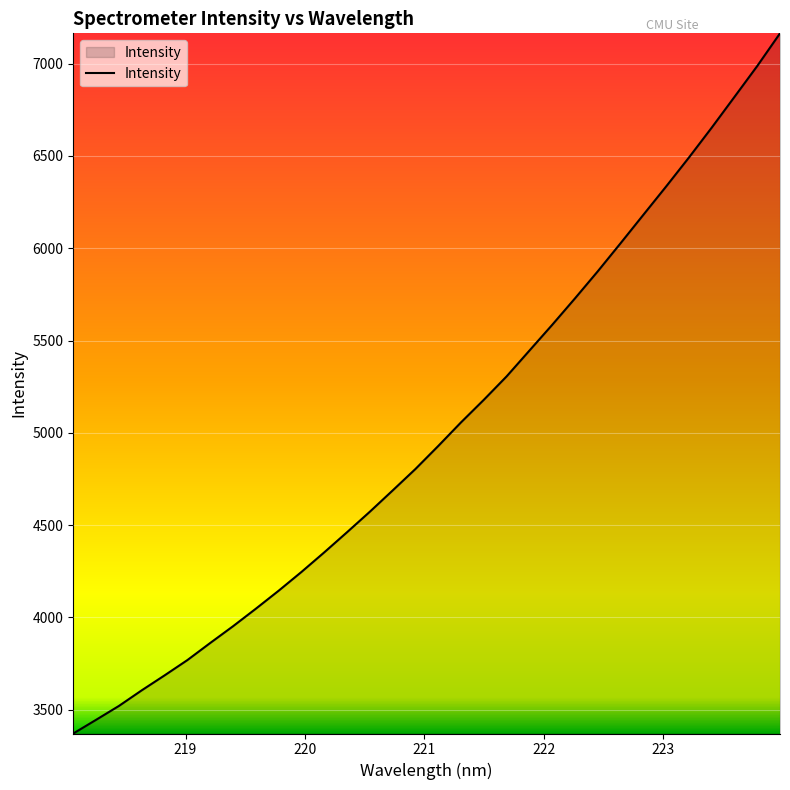

What is the difference between the maximum and minimum values?

3792.5